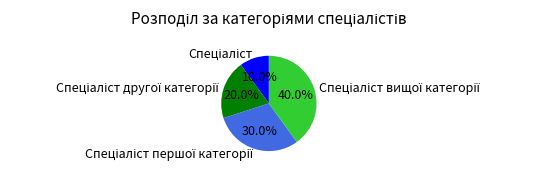

Does any single category account for the majority?

No